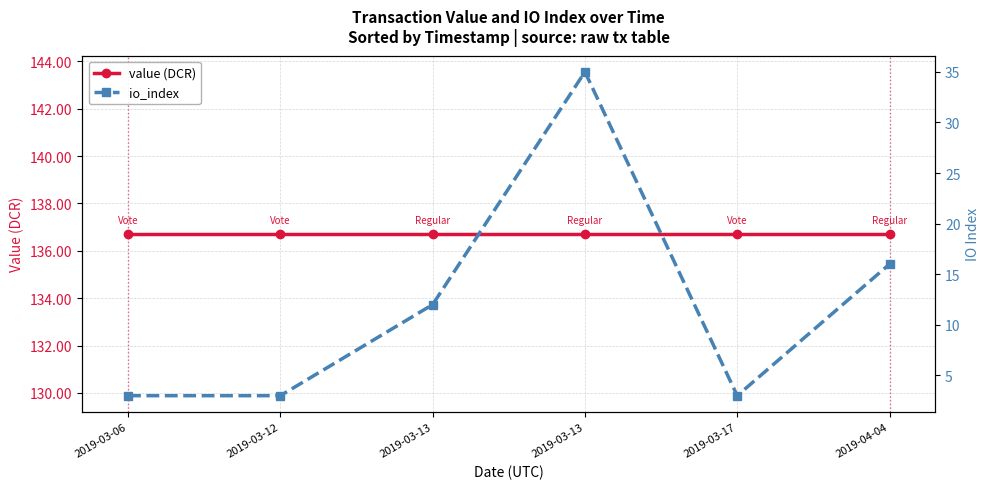

What is the highest value of the io_index series?

35.0